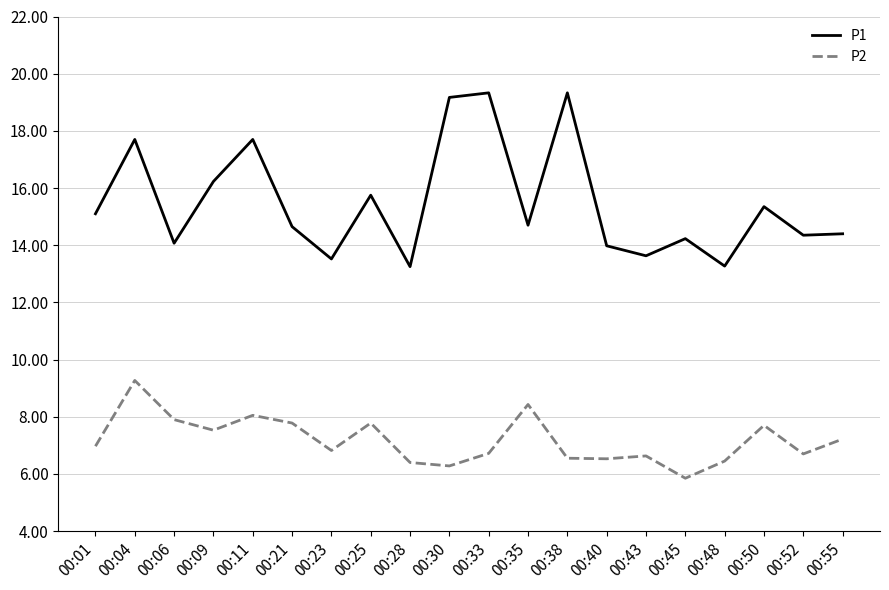

True or false: P2 has more than 1 interior local peaks.

True